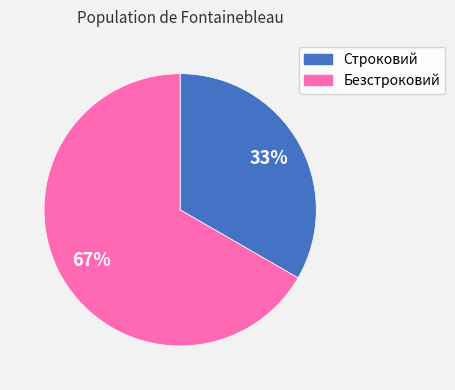

Rank the categories by value from lowest to highest.

Строковий, Безстроковий